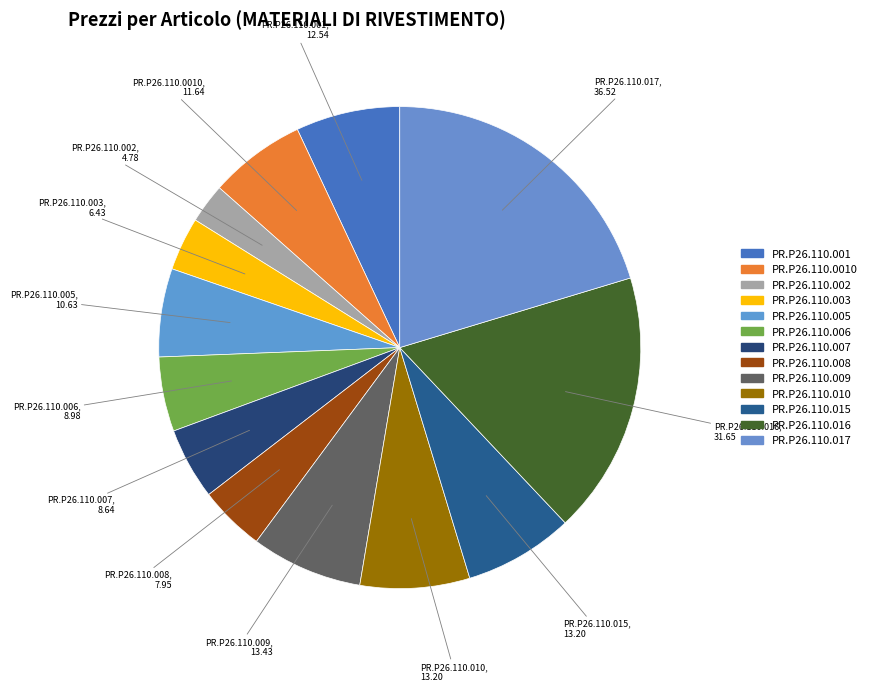

Is it true that PR.P26.110.016 is 18% of the pie?

True